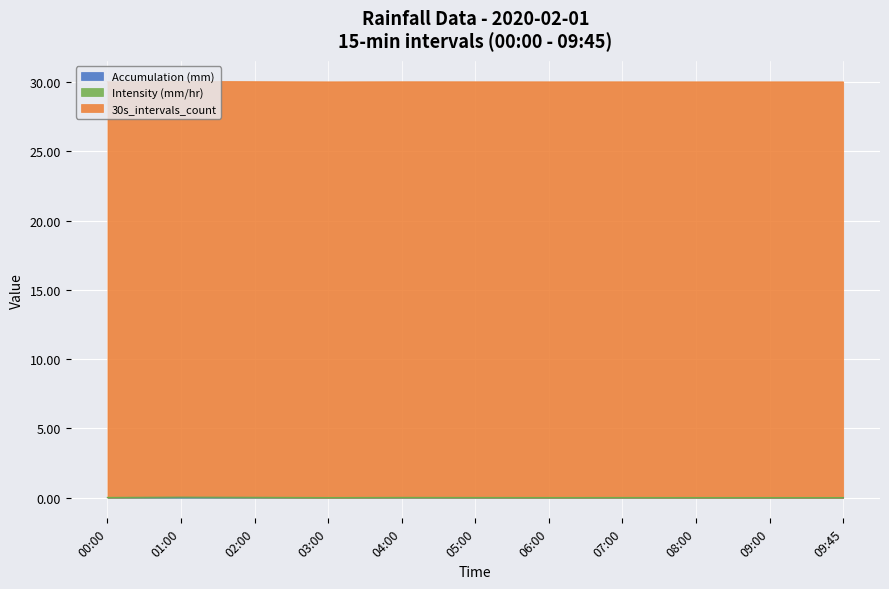

Is it true that Intensity (mm/hr) equals 17.0 at 08:00?

False